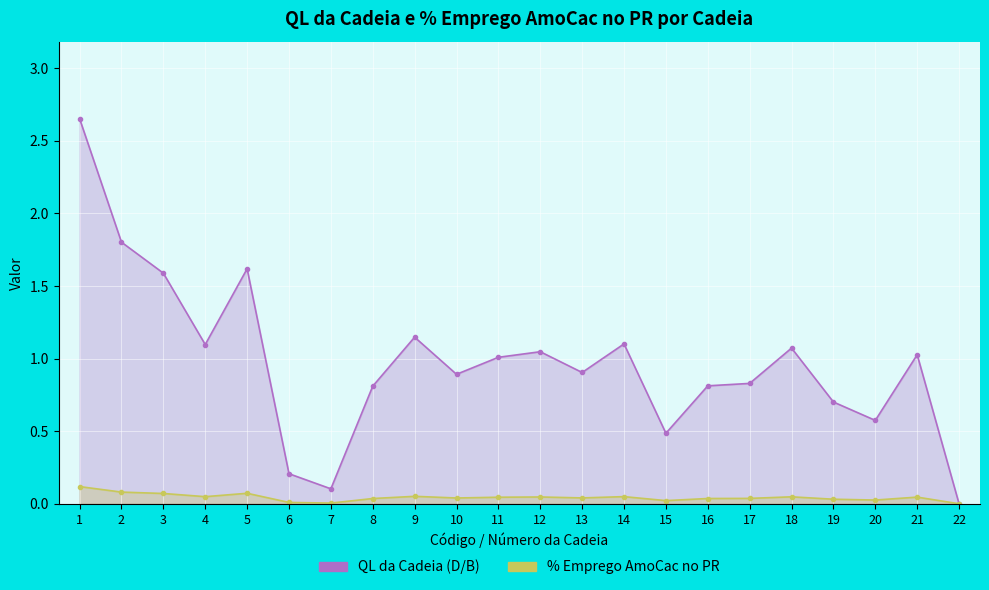

Rank the series at 9 from lowest to highest value.

% Emprego AmoCac no PR, QL da Cadeia (D/B)